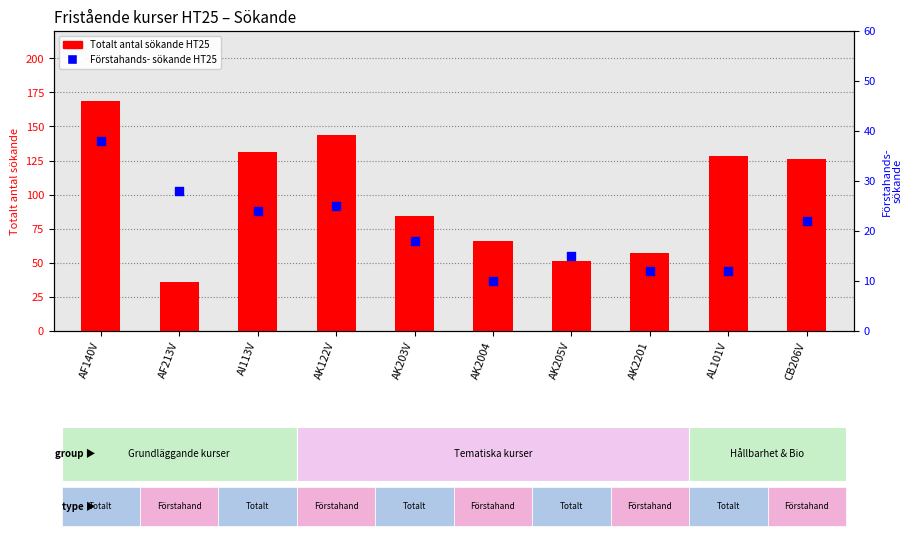

What are all the series names shown in the legend?

Totalt antal sökande HT25, Förstahands- sökande HT25